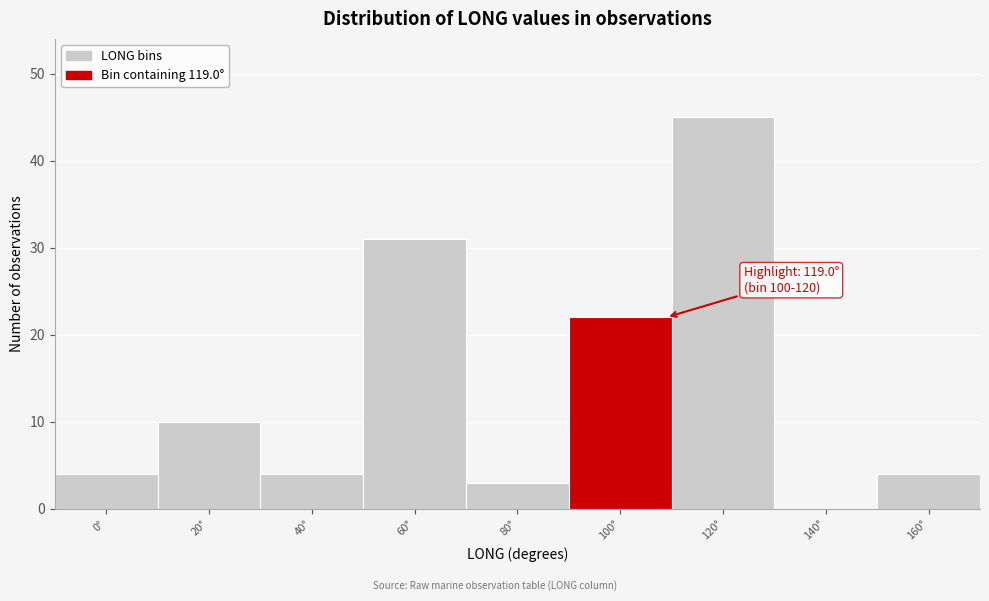

Reading right to left, what are all the values shown in this chart?

160°=4	140°=0	120°=45	100°=22	80°=3	60°=31	40°=4	20°=10	0°=4